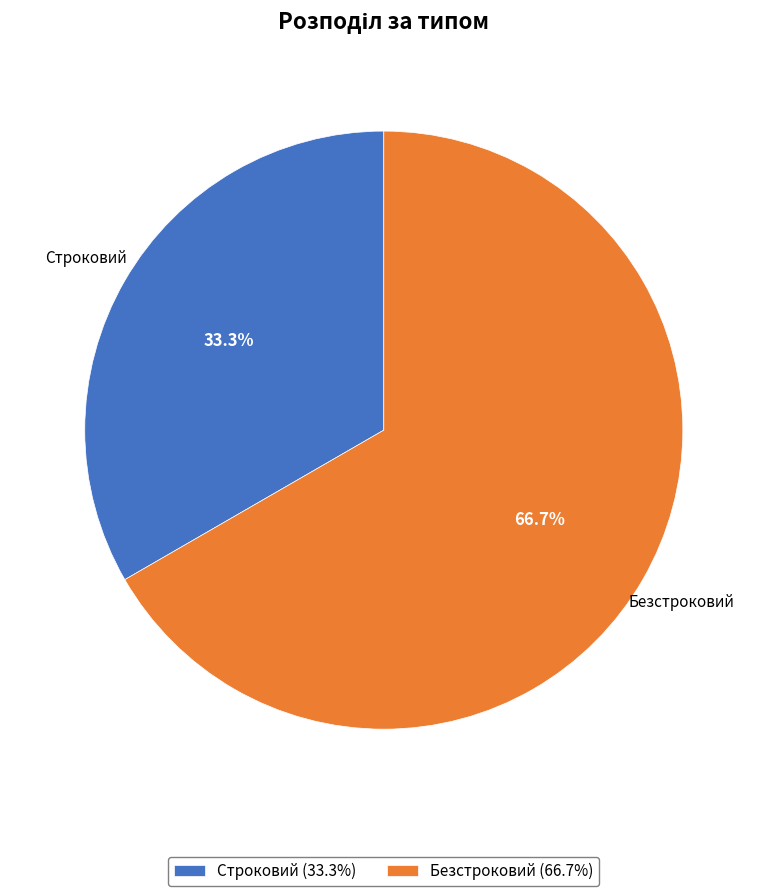

To the nearest percent, what portion does Безстроковий represent?

67%